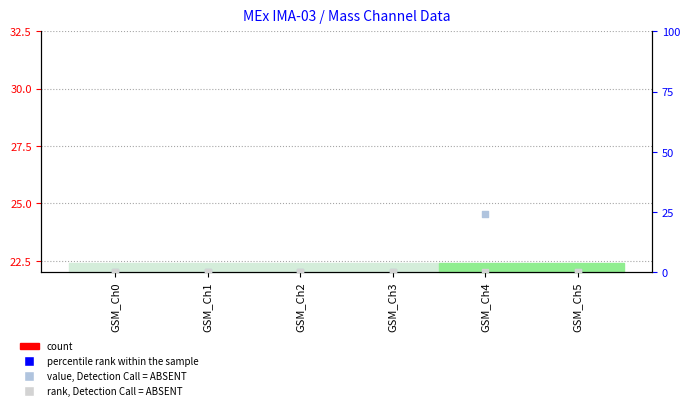

Which series reaches the maximum Y coordinate?

value, Detection Call = ABSENT